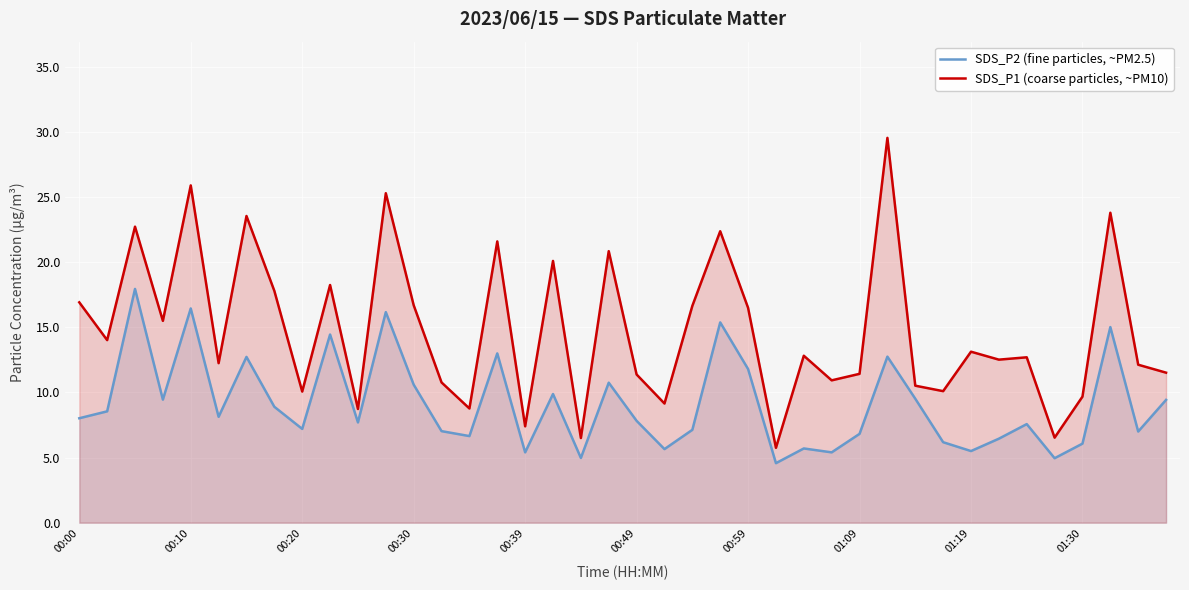

Which category has the lowest value across all series?

25